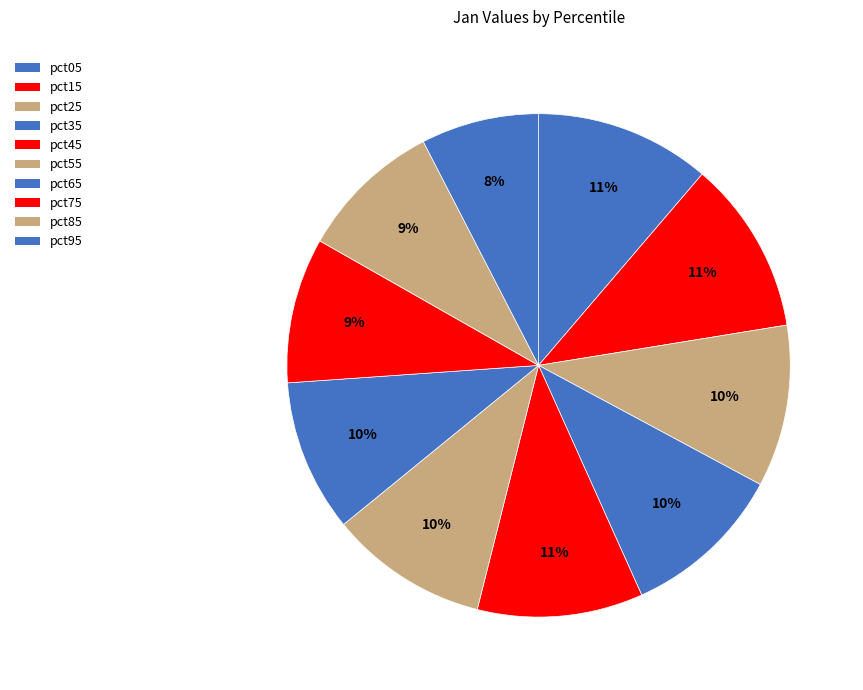

How many segments does this pie chart have?

10